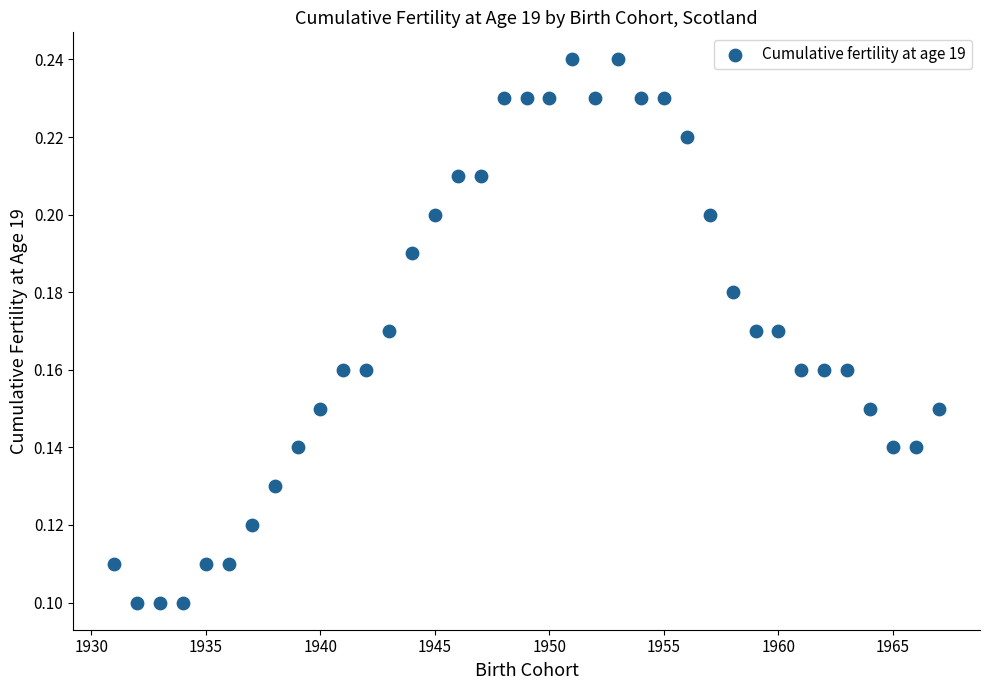

What is the range of X values (max minus min)?

36.0